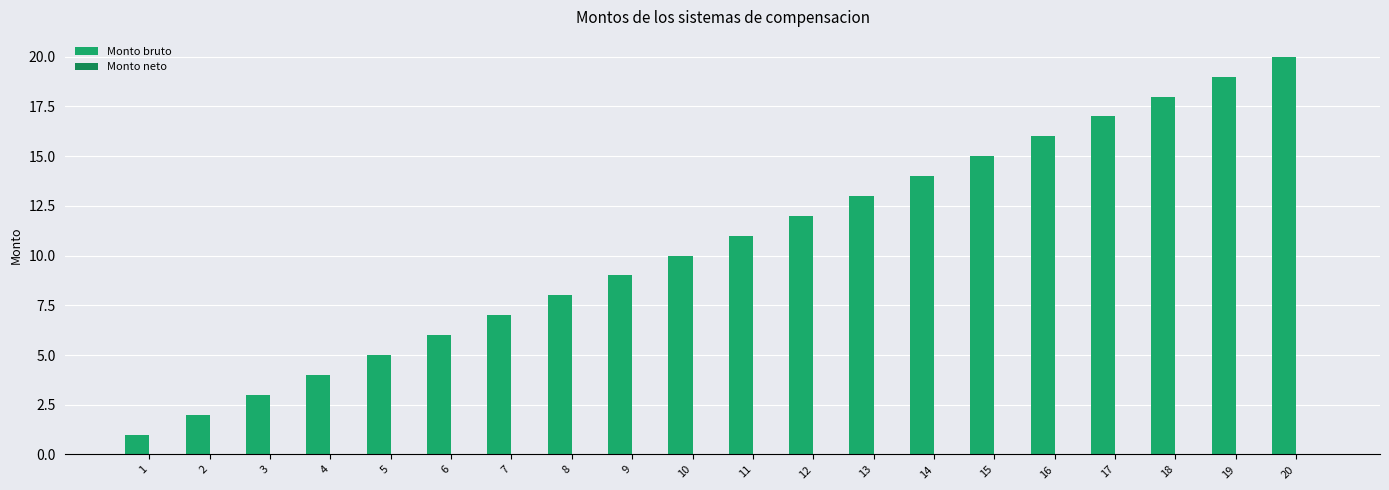

Rank the categories by value from highest to lowest.

20, 19, 18, 17, 16, 15, 14, 13, 12, 11, 10, 9, 8, 7, 6, 5, 4, 3, 2, 1